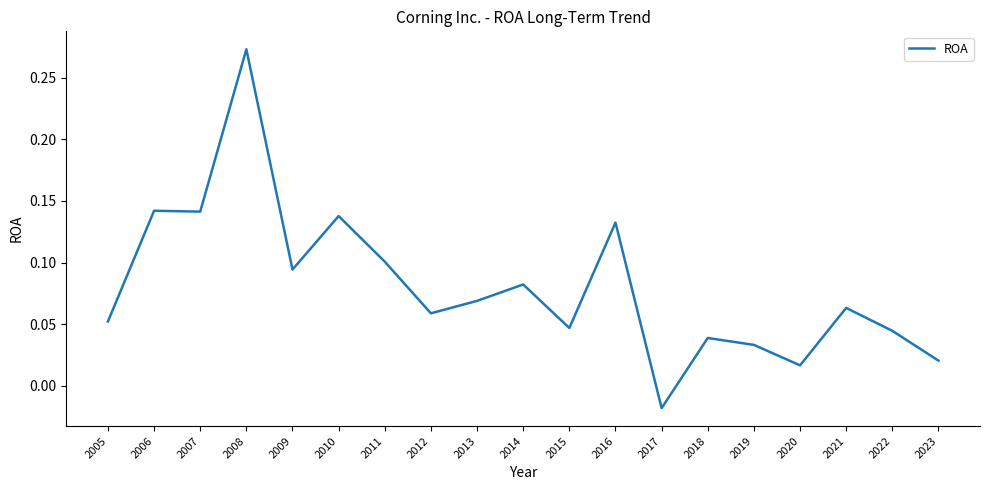

Which label corresponds to the largest value in the chart?

2008